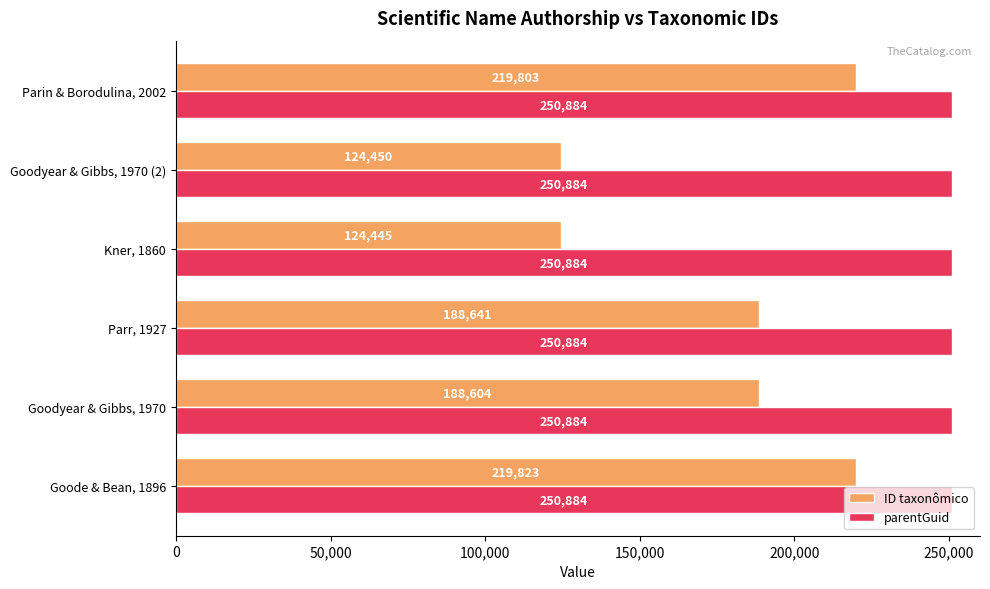

What is the sum of all ID taxonômico values?

1065766